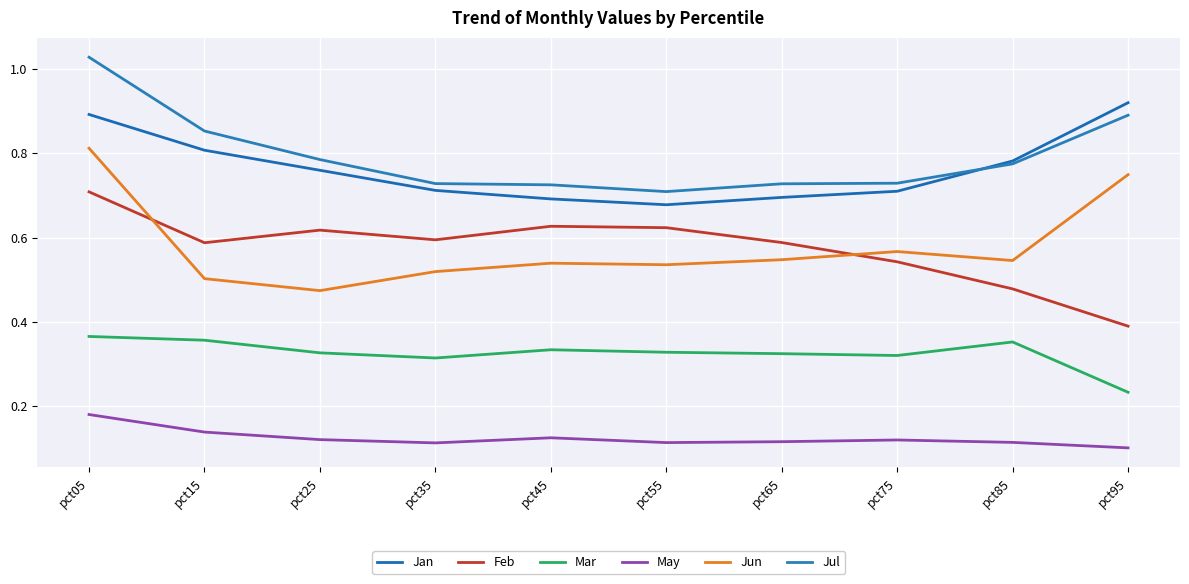

What are all the series names shown in the legend?

Jan, Feb, Mar, May, Jun, Jul